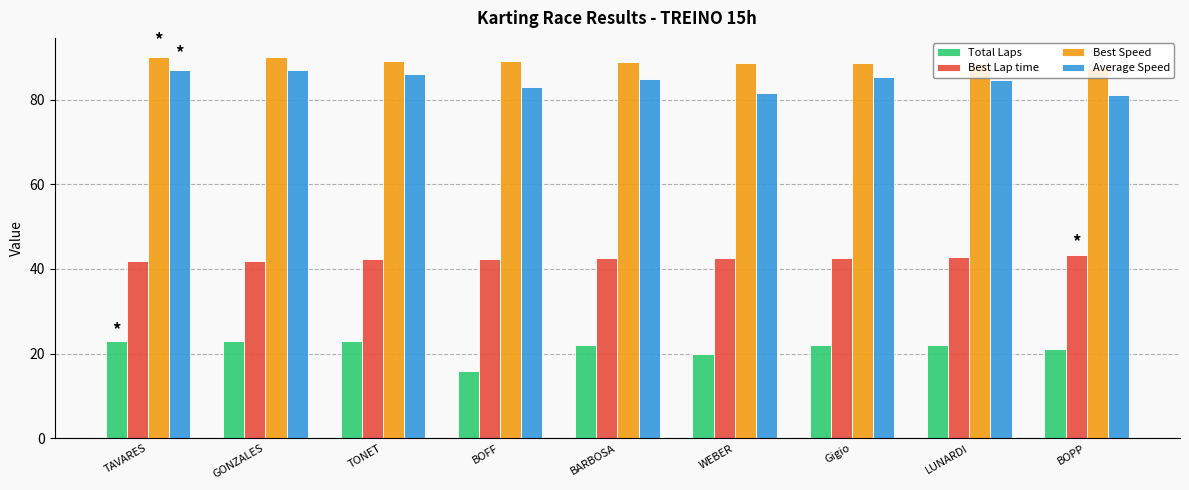

At which label does Best Speed reach its minimum?

BOPP